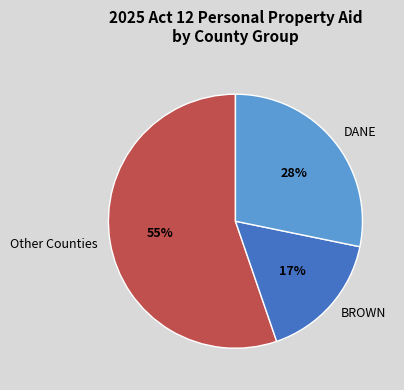

Do Other Counties and DANE together represent more than half of the pie?

Yes